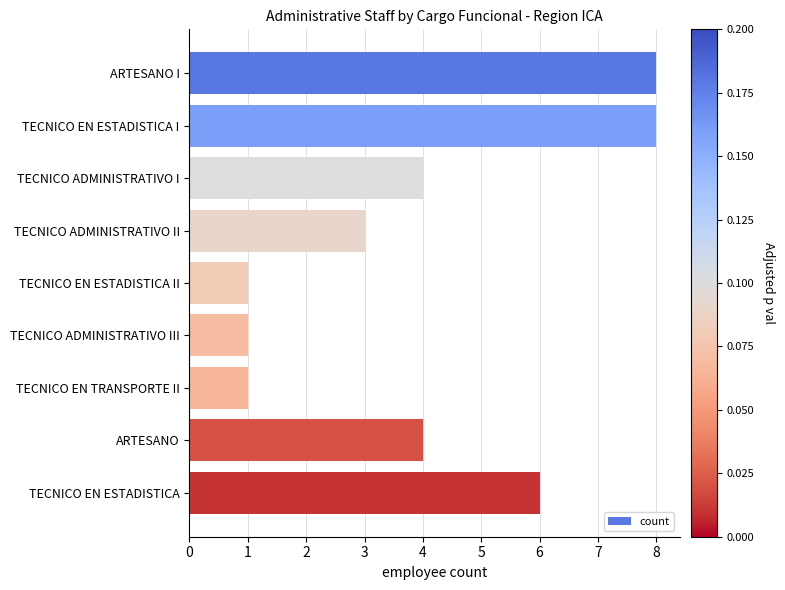

What is the difference between the maximum and minimum values?

7